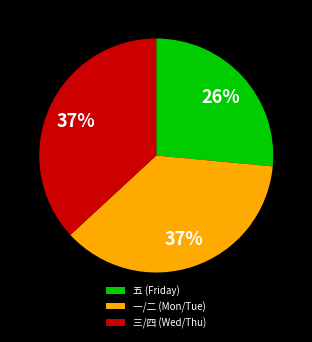

To the nearest percent, what portion does 三/四 (Wed/Thu) represent?

37%